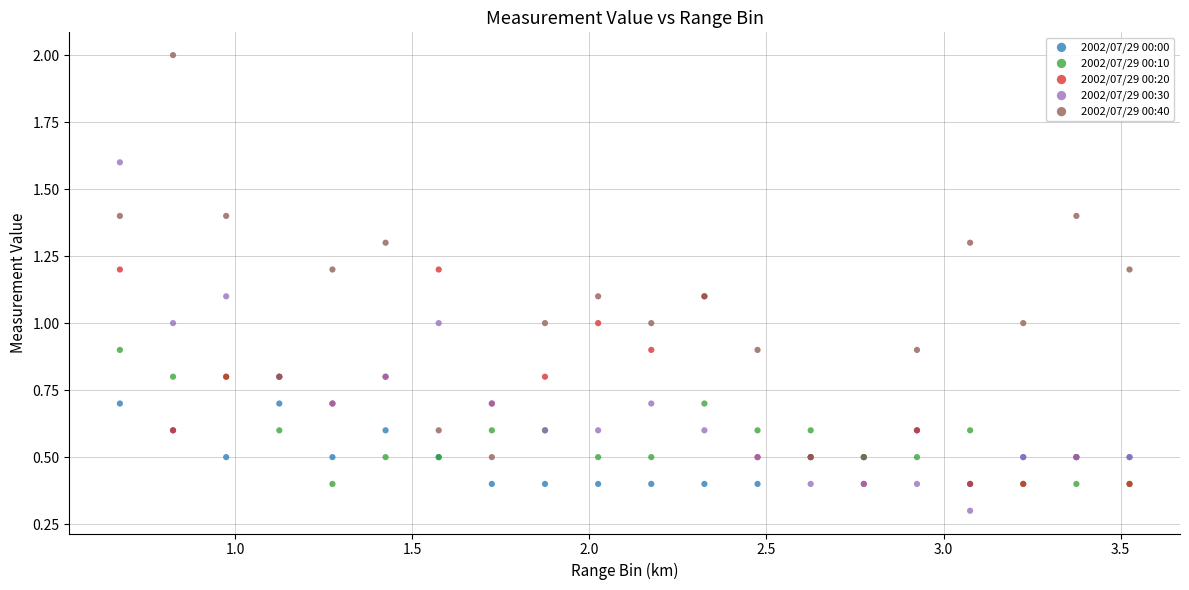

Which series contains the lowest Y value?

2002/07/29 00:30